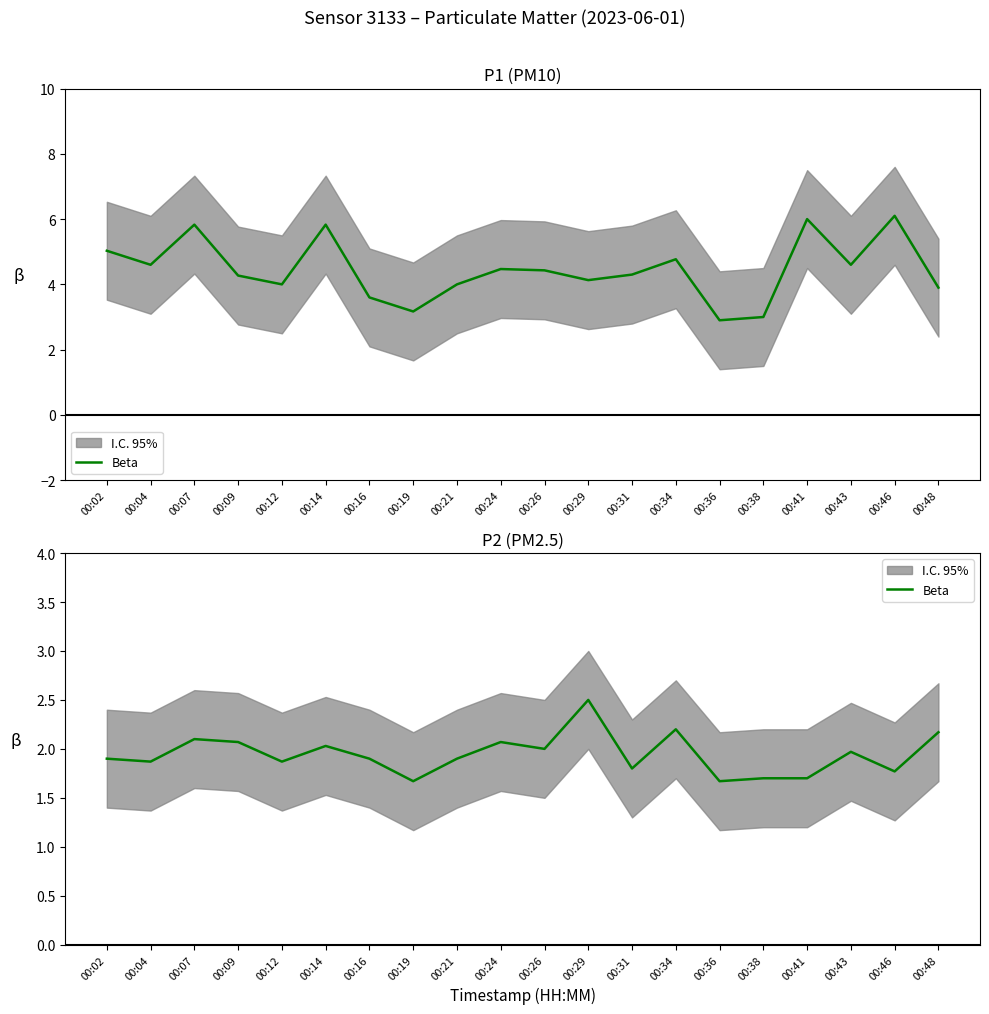

Reading left to right, extract all data points from this chart.

00:02=1.9	00:04=1.9	00:07=2.1	00:09=2.1	00:12=1.9	00:14=2.0	00:16=1.9	00:19=1.7	00:21=1.9	00:24=2.1	00:26=2.0	00:29=2.5	00:31=1.8	00:34=2.2	00:36=1.7	00:38=1.7	00:41=1.7	00:43=2.0	00:46=1.8	00:48=2.2